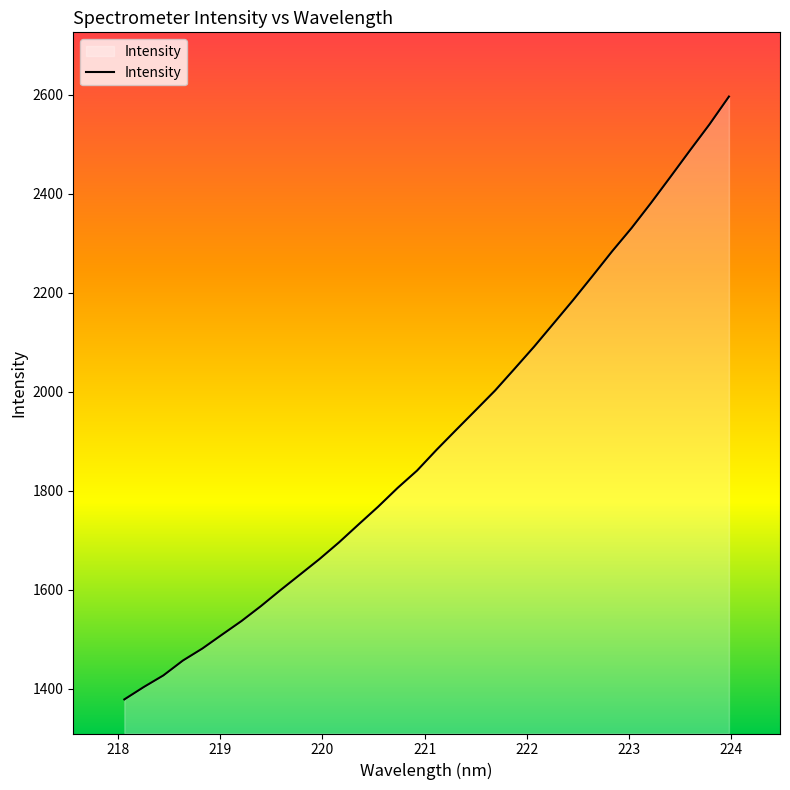

What is the difference between the maximum and minimum values?

1218.5